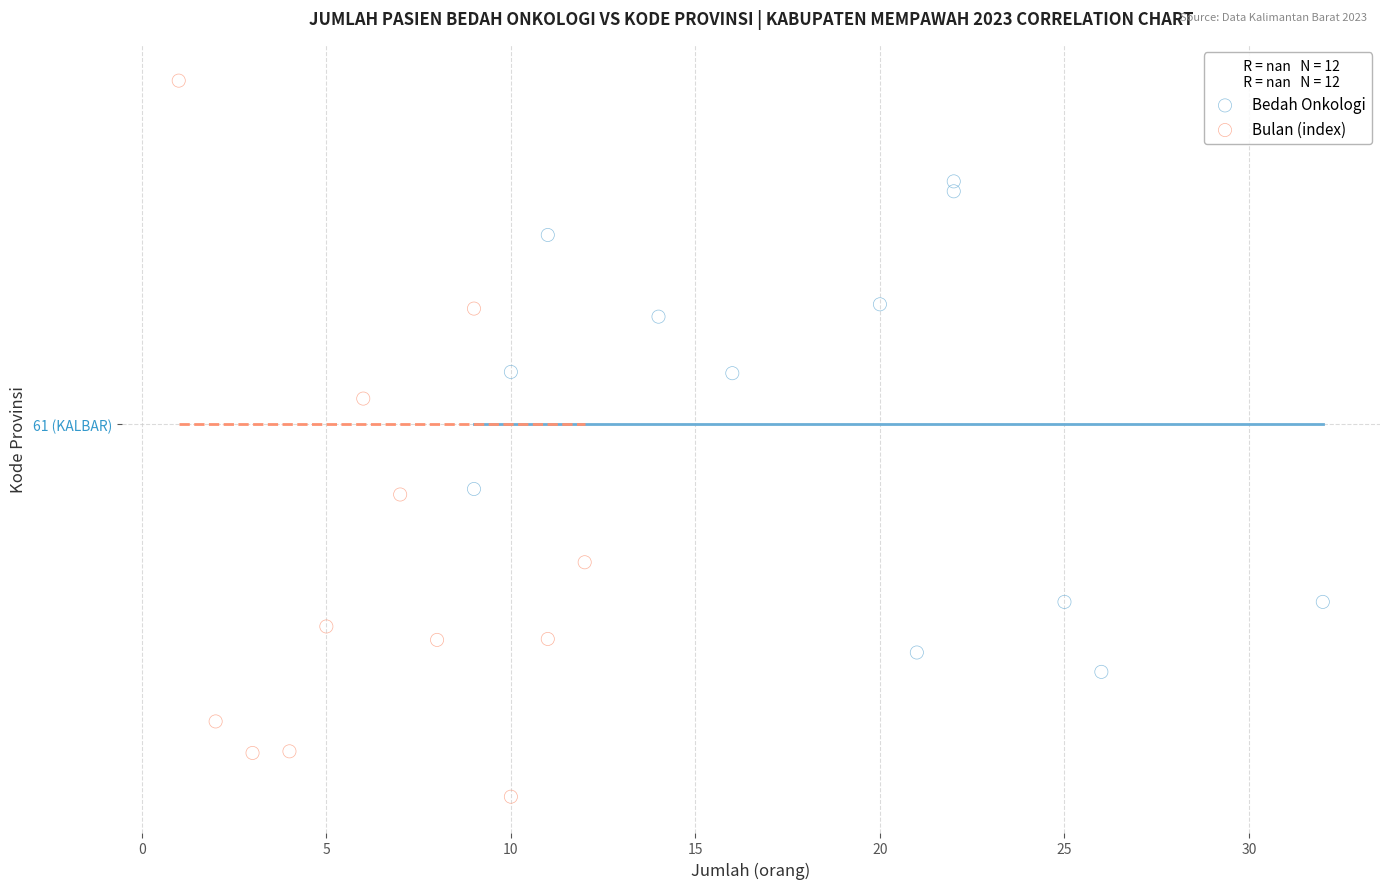

Which series has the widest spread of Y values?

Bulan (index)